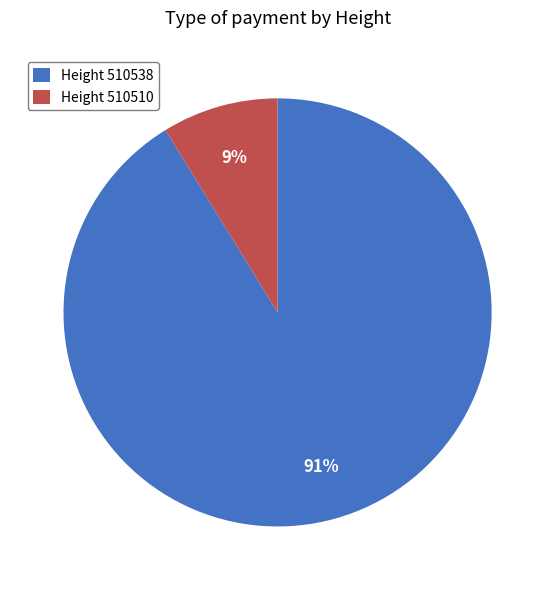

True or false: Height 510538 accounts for 91% of the total.

True